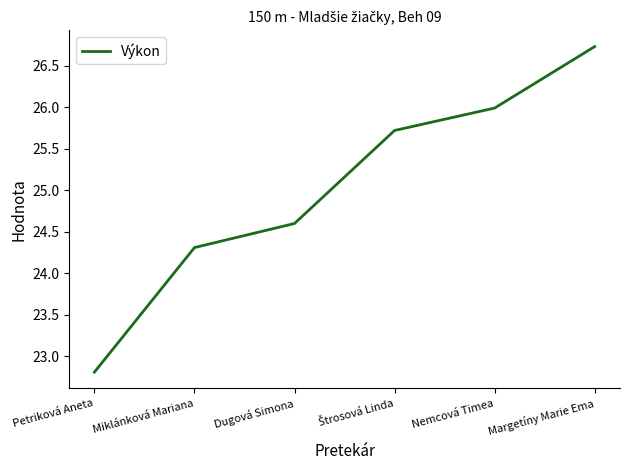

Is this an area chart (filled region under the line)?

No